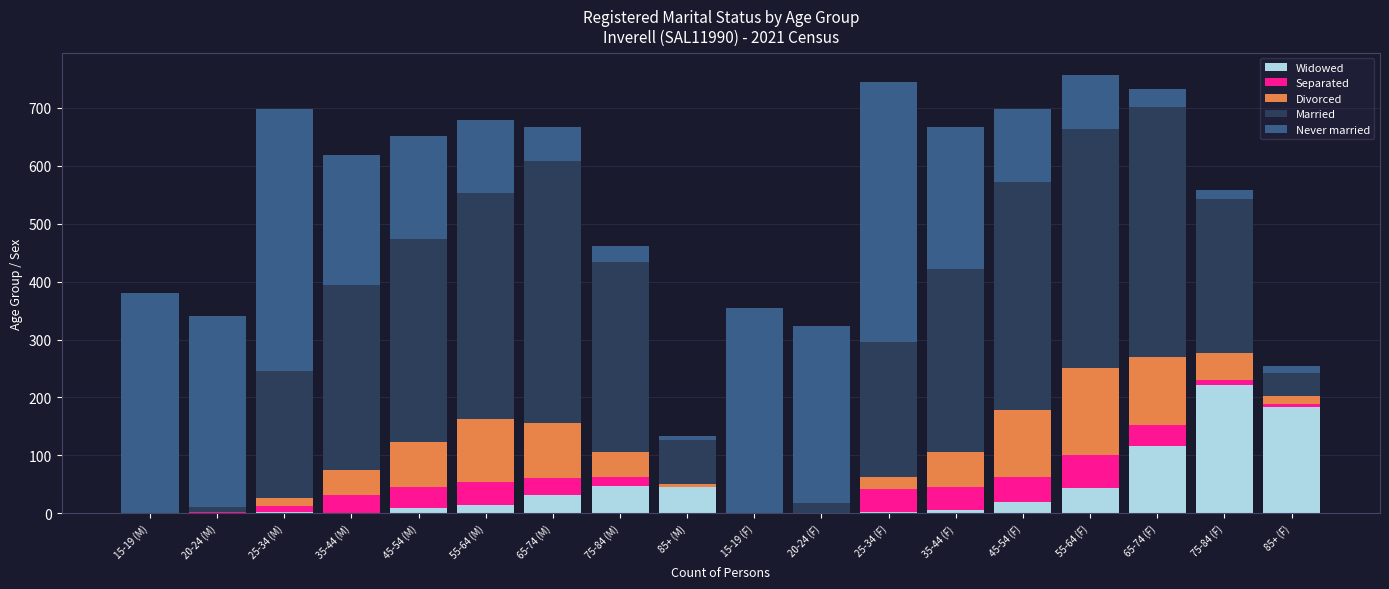

At which label does Widowed reach its peak?

75-84 (F)